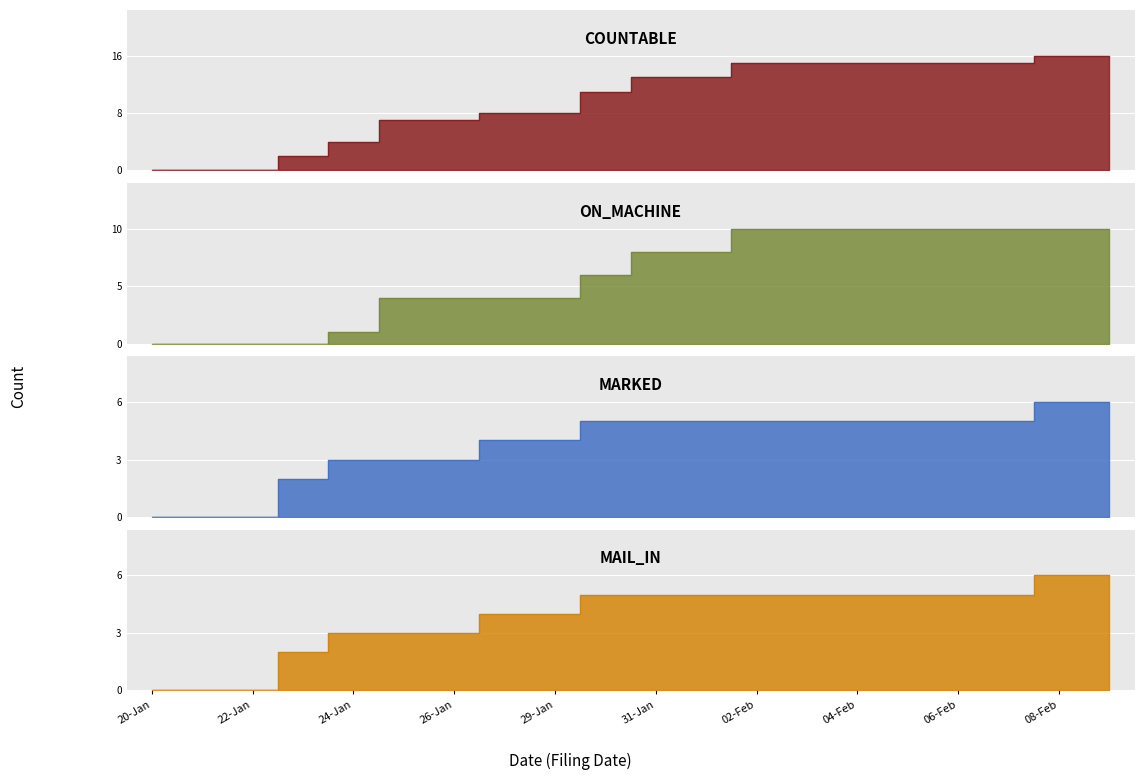

What position from the left is 08-Feb?

19